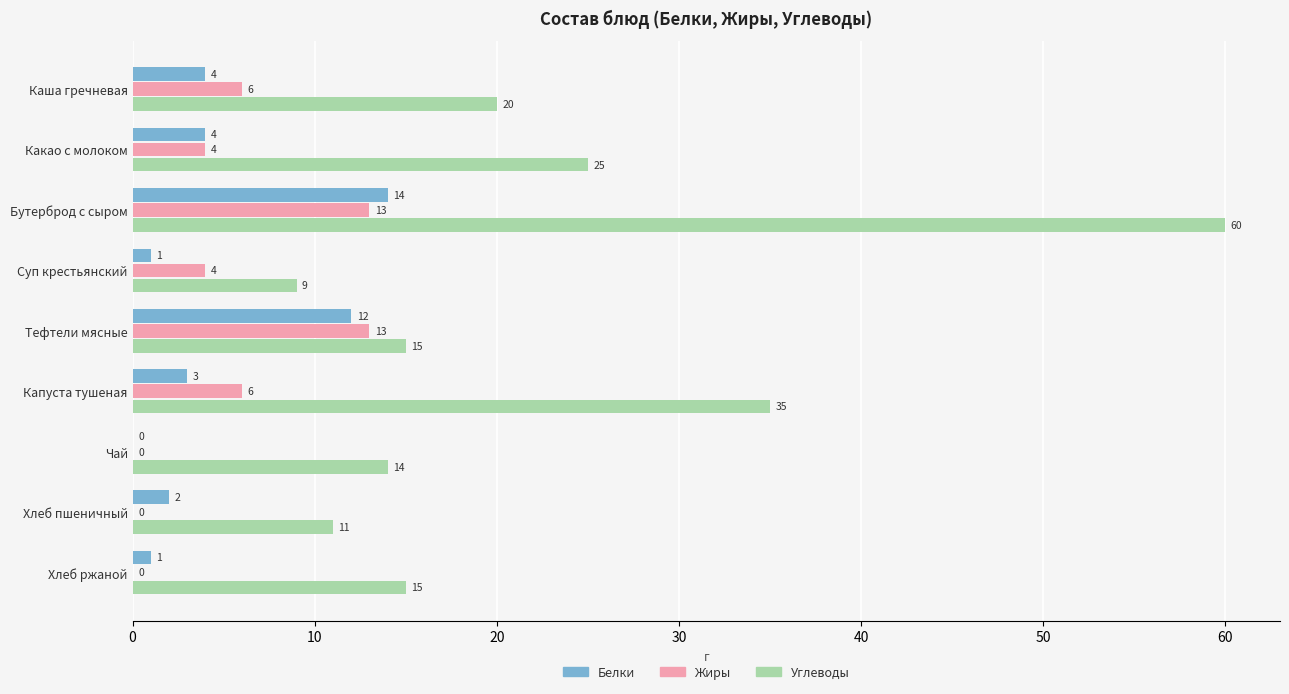

What is the sum of the Белки values at Тефтели мясные and Чай?

12